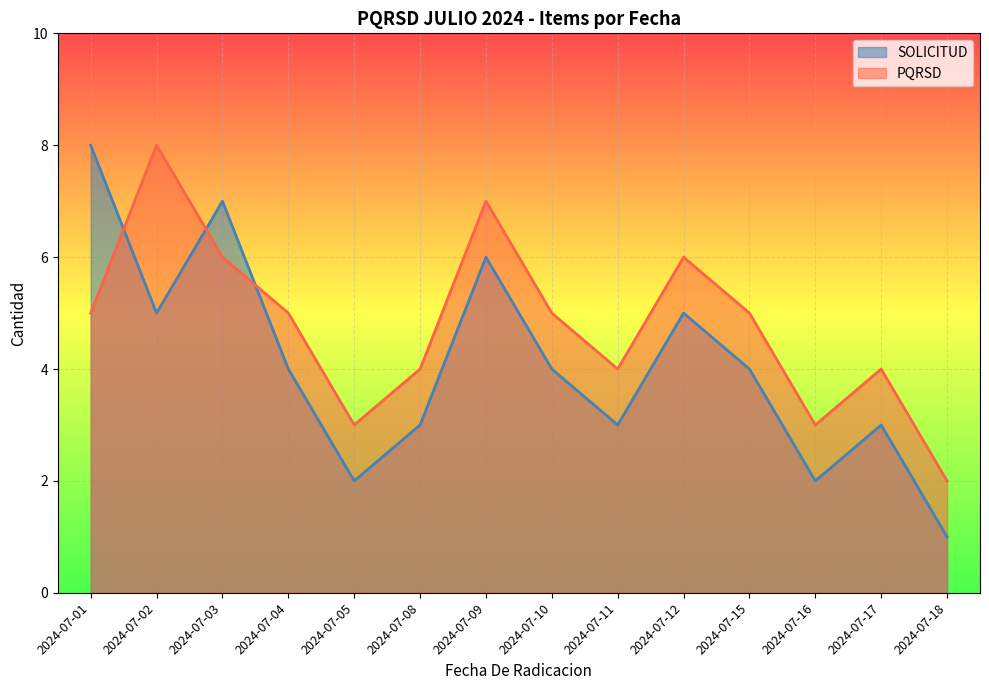

What is the value of the SOLICITUD point at the 10th from the left?

5